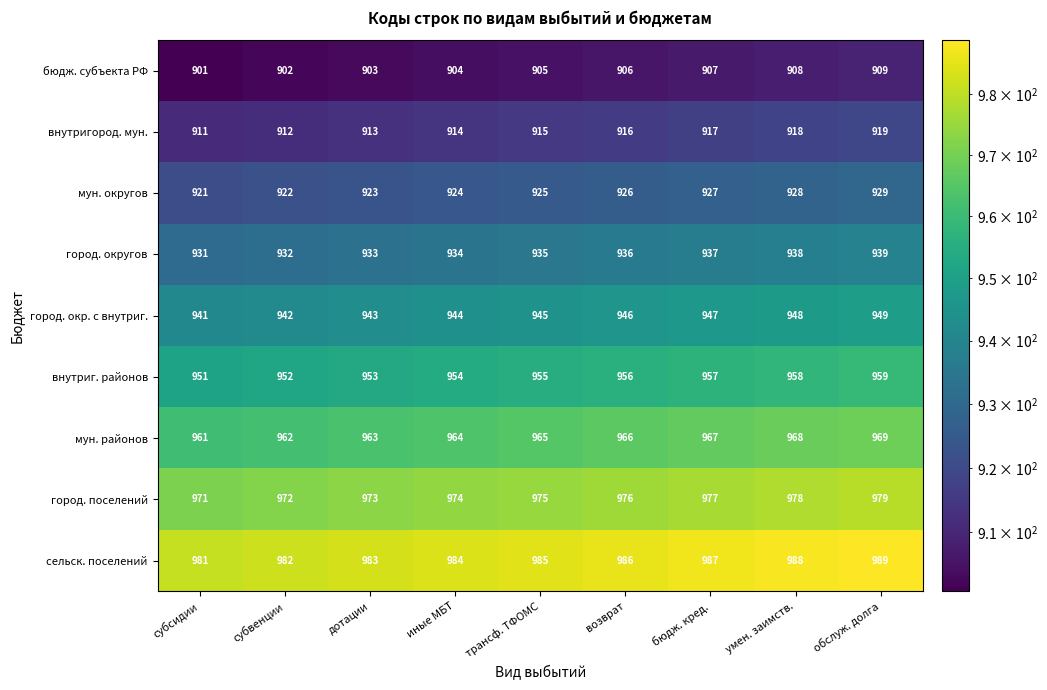

The внутриг. районов series shows 953 at дотации. True or false?

True